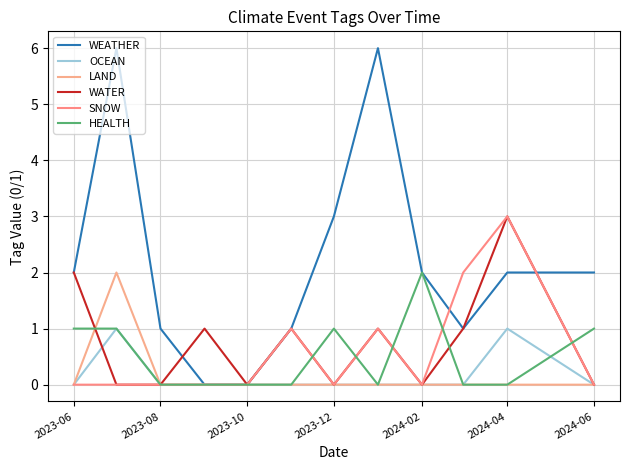

Does the chart display data point markers on the line(s)?

No